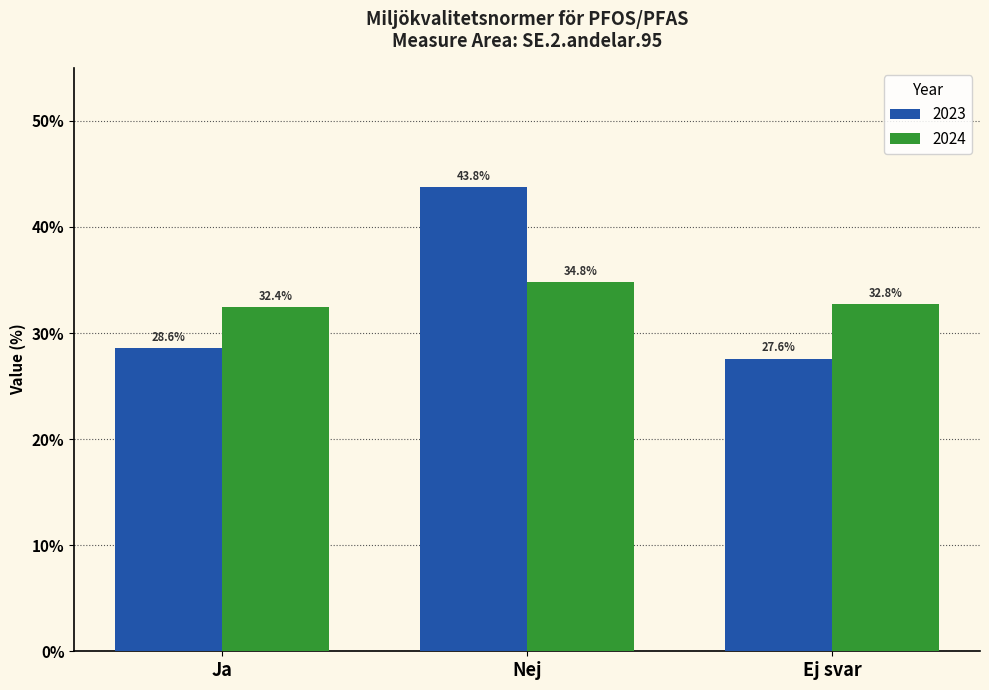

What is the approximate value of 2023 at Nej?

43.8